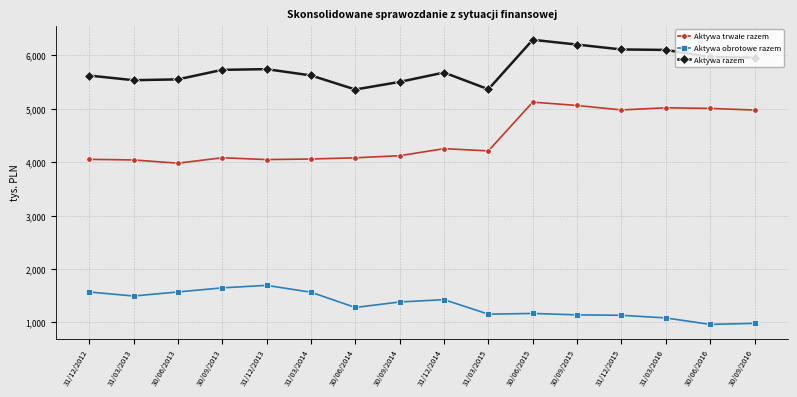

Does the chart have visible grid lines?

Yes